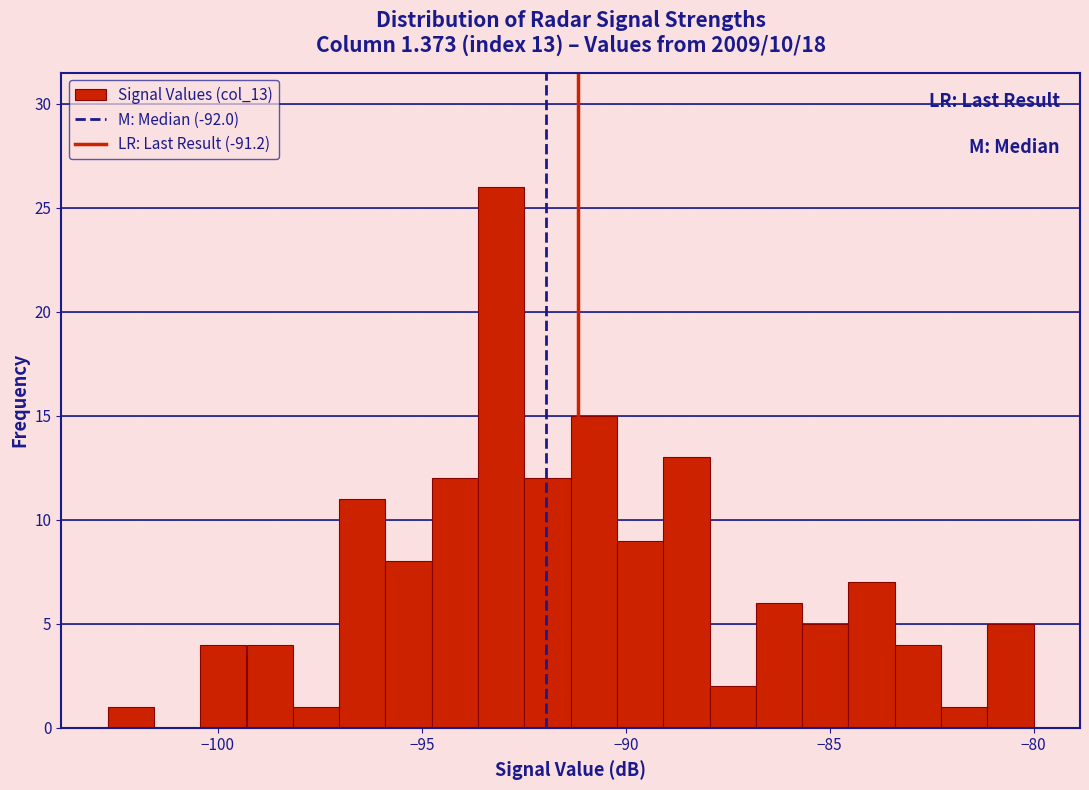

Read against the x-axis, roughly where is the centre of the tallest bar?

-93.0